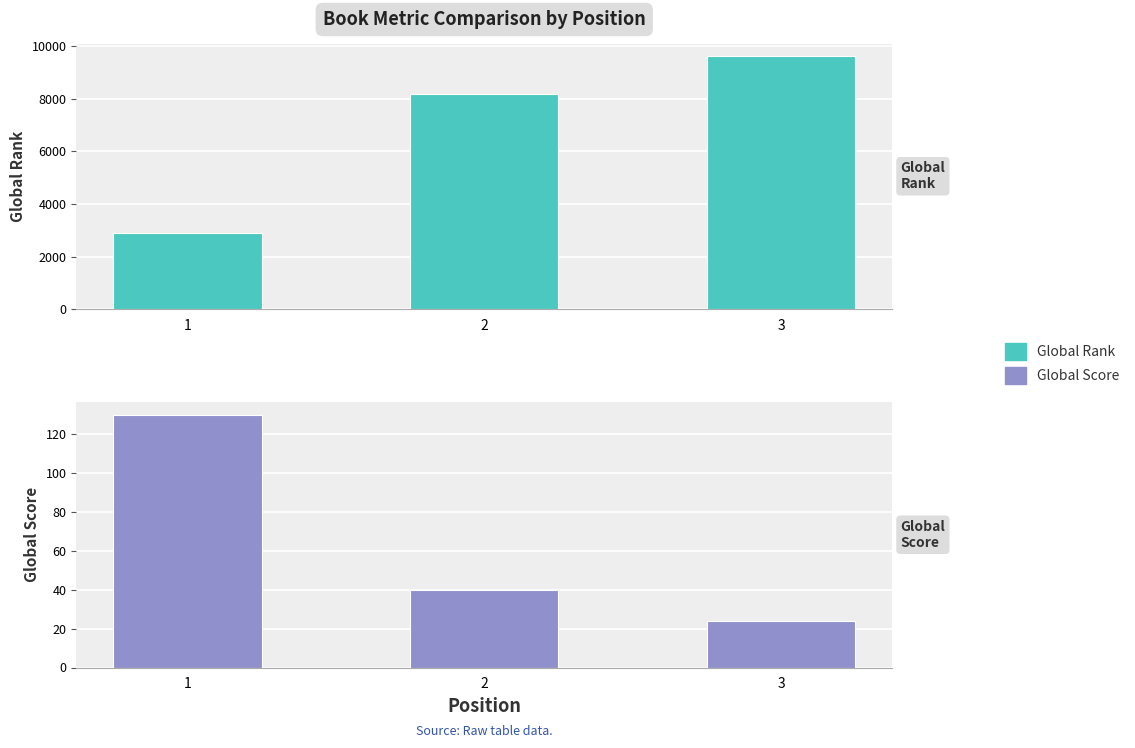

What is the approximate value of Global Rank at 3?

9630